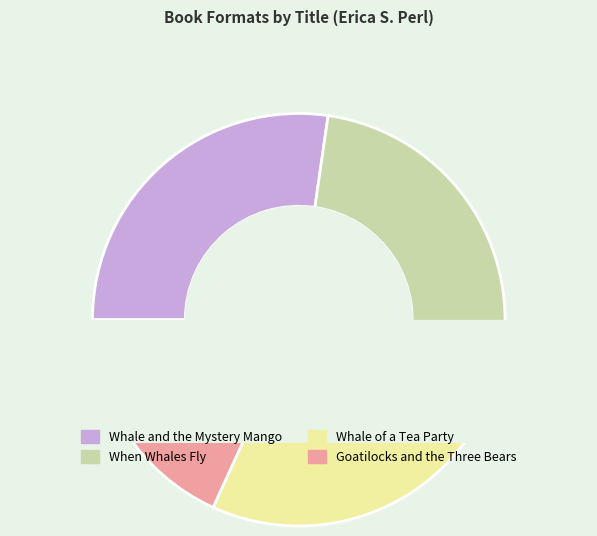

What percentage is the Whale and the Mystery Mango slice, to the nearest percent?

27%